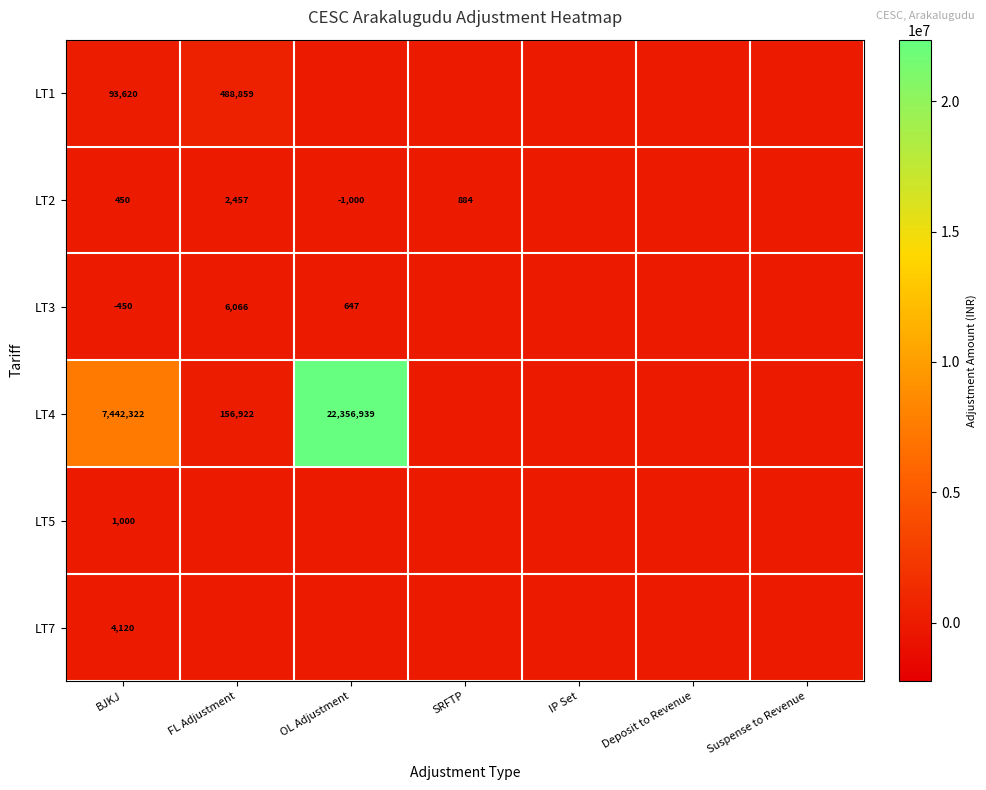

The LT4 series shows 228145 at FL Adjustment. True or false?

False